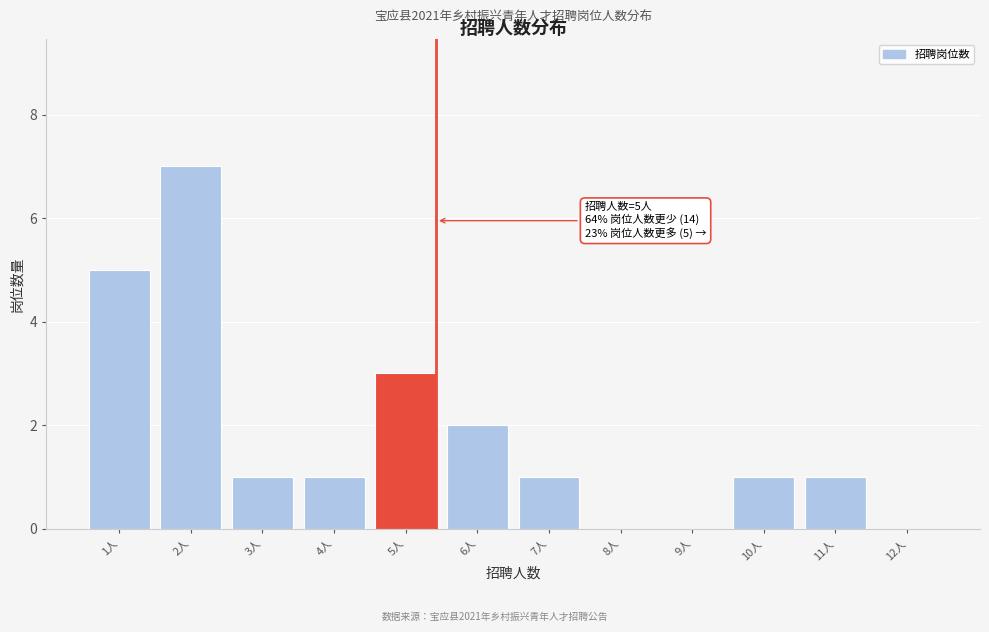

Reading left to right, extract all data points from this chart.

1人=5	2人=7	3人=1	4人=1	5人=3	6人=2	7人=1	8人=0	9人=0	10人=1	11人=1	12人=0